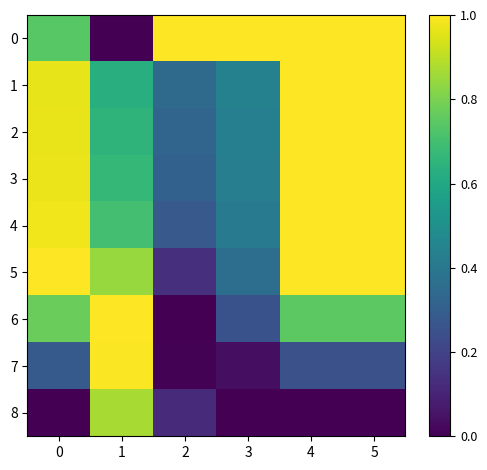

What is the spread (max minus min) of values at 3?

1.0